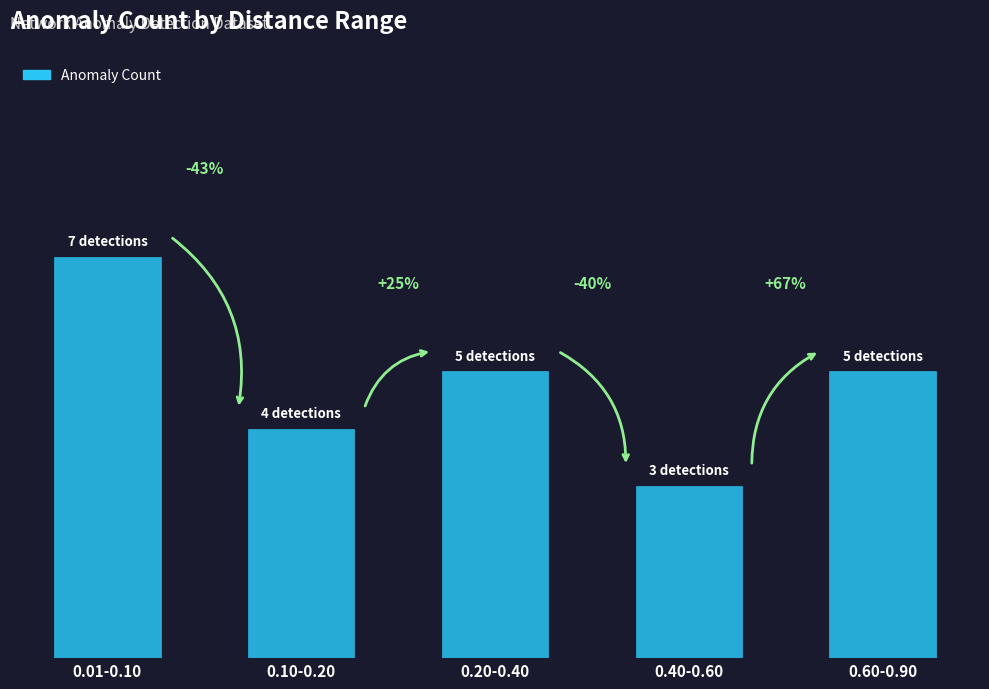

Are the bars horizontal?

No